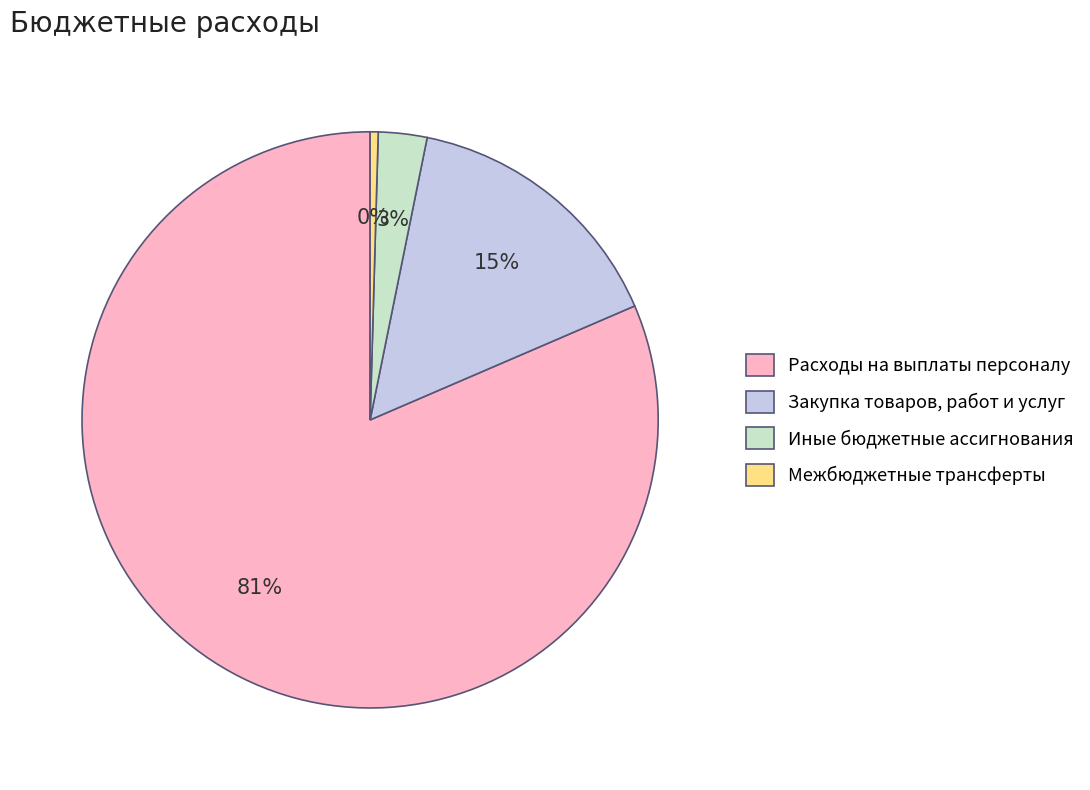

Is there a majority slice in this chart?

Yes